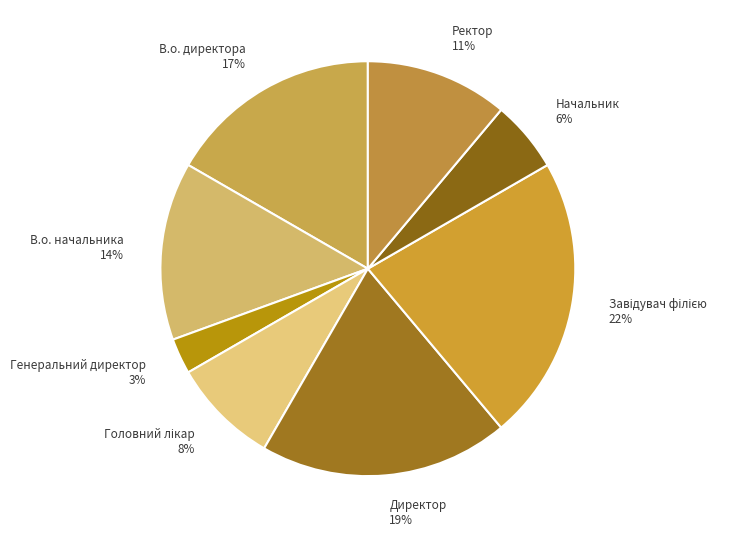

What percentage is the Директор slice, to the nearest percent?

19%